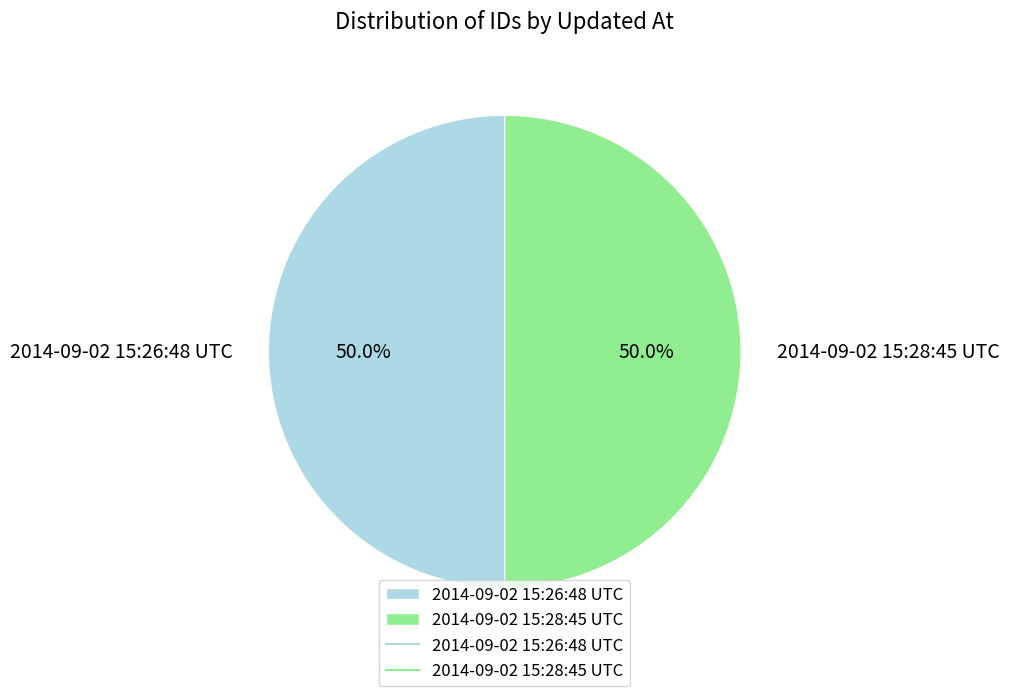

Count the number of slices in the pie.

2